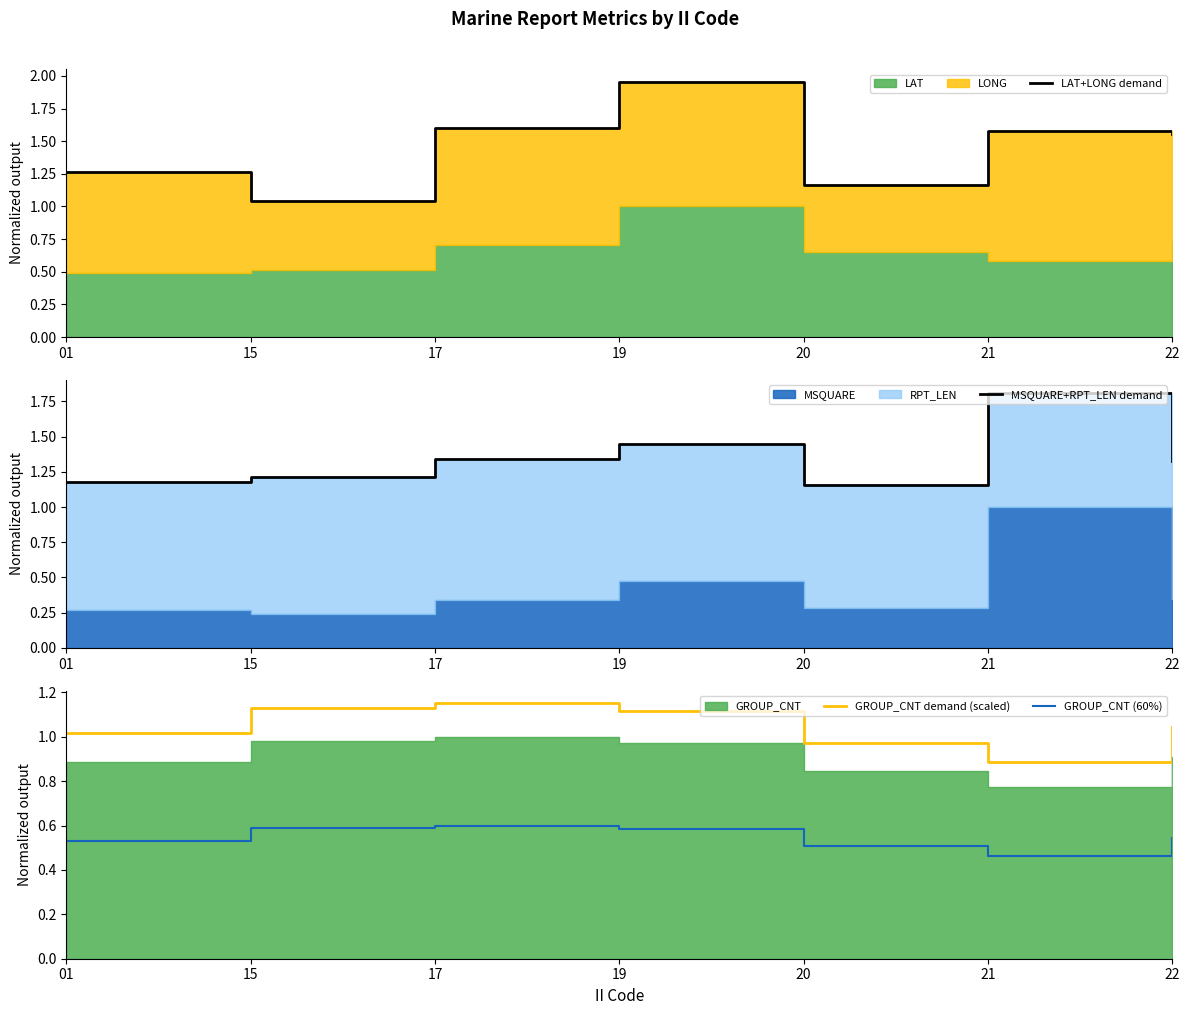

Which category has the lowest value in the GROUP_CNT (60%) series?

21